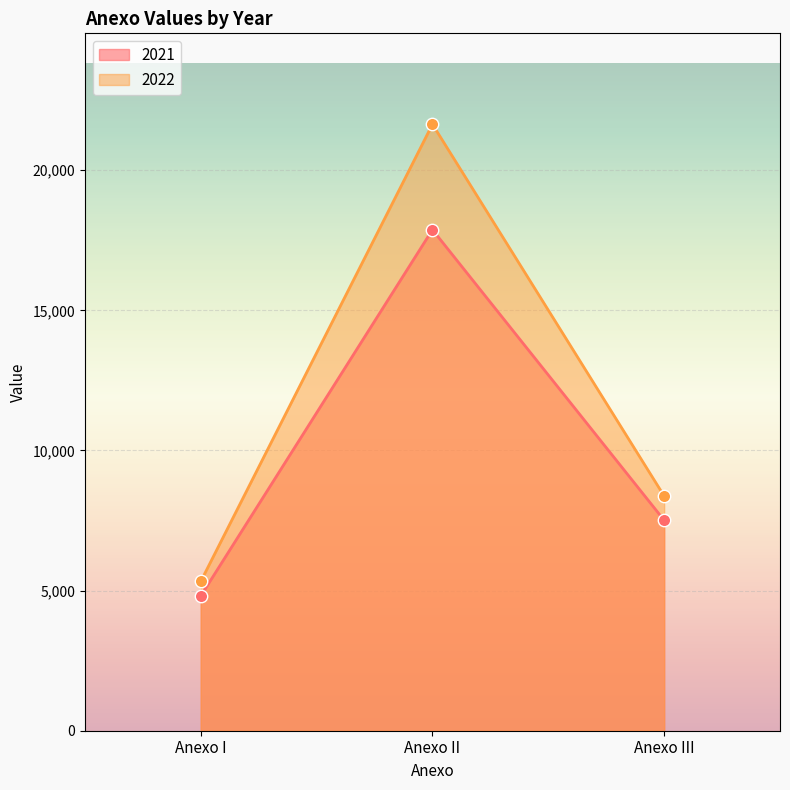

Which series has the largest Y range (max minus min)?

2022